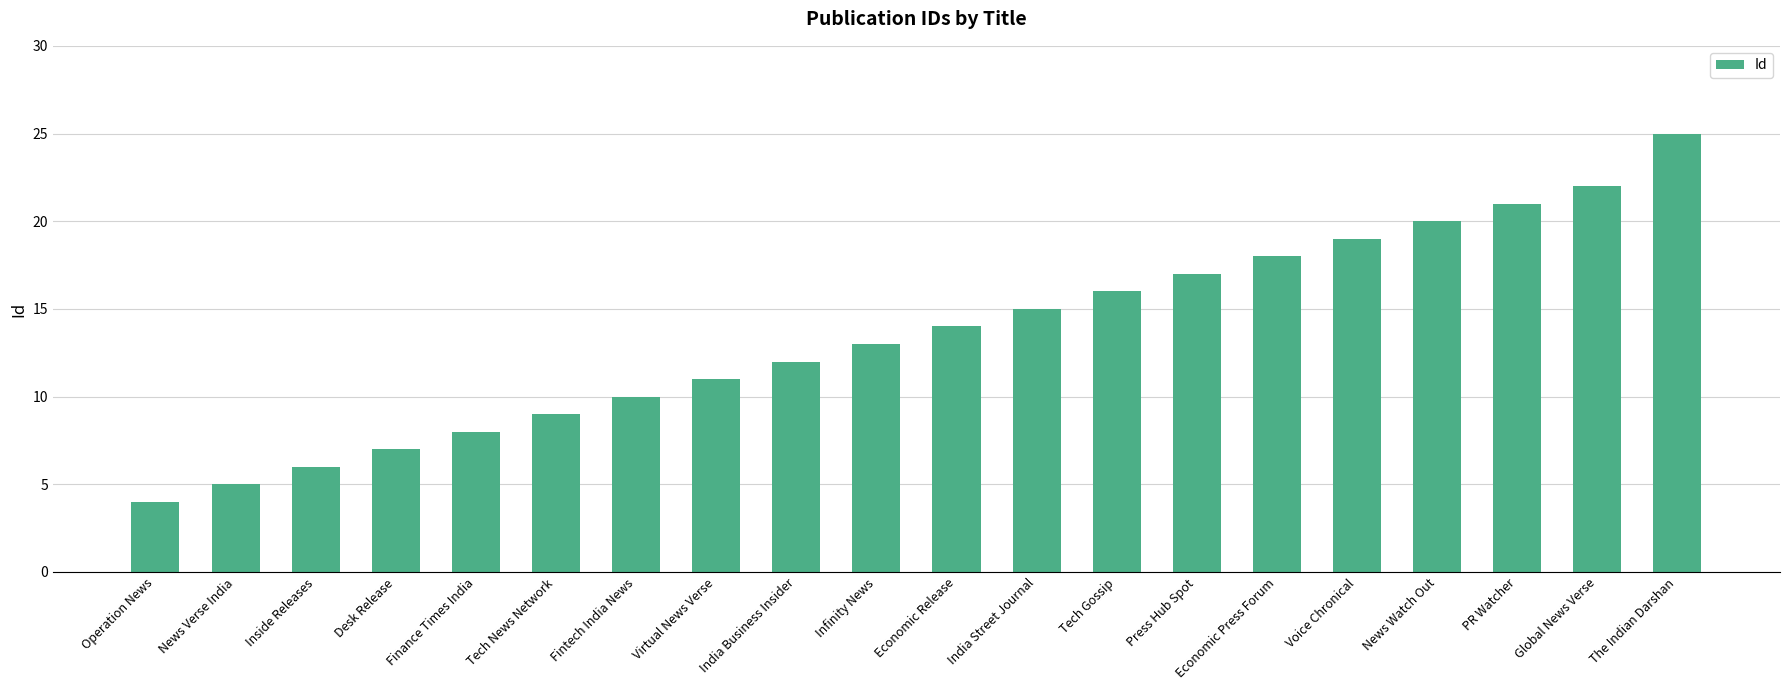

What is the change in value from Inside Releases to Finance Times India?

+2